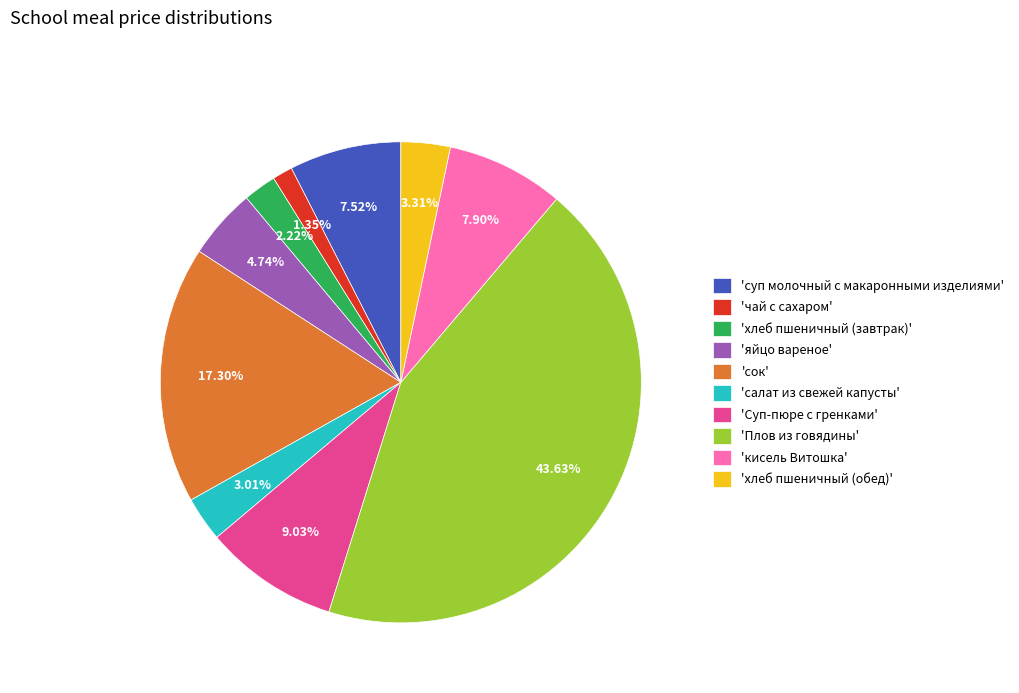

To the nearest percent, what is the average slice percentage?

10%